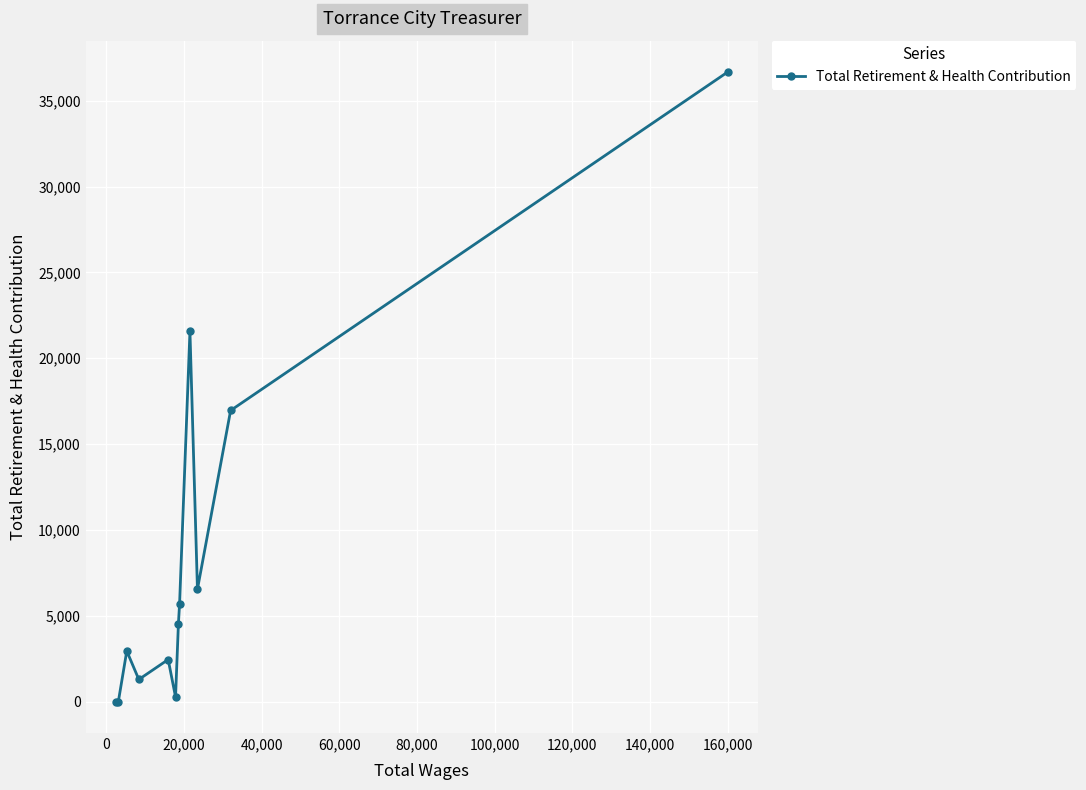

How many points are higher than both their immediate neighbors (excluding endpoints)?

3